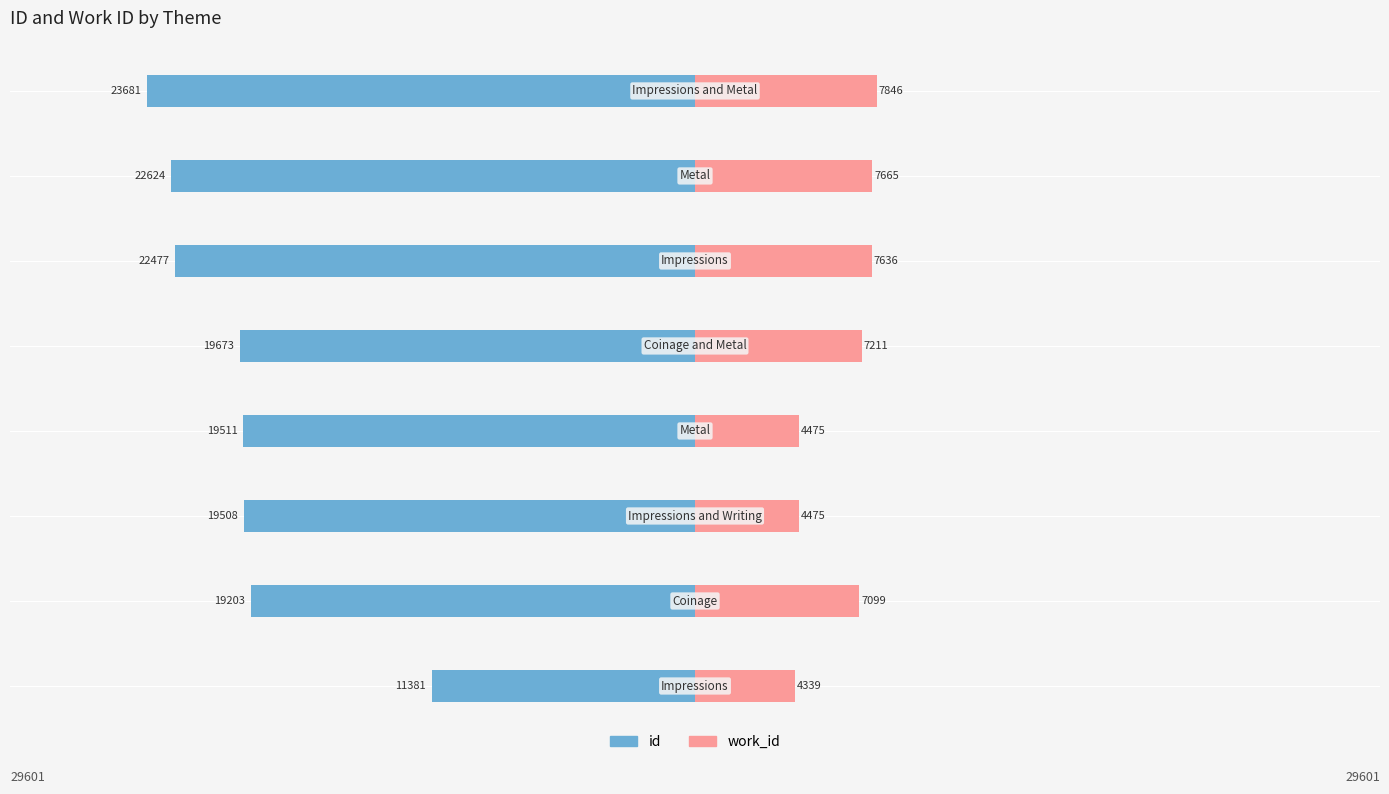

What are all the series names shown in the legend?

id, work_id